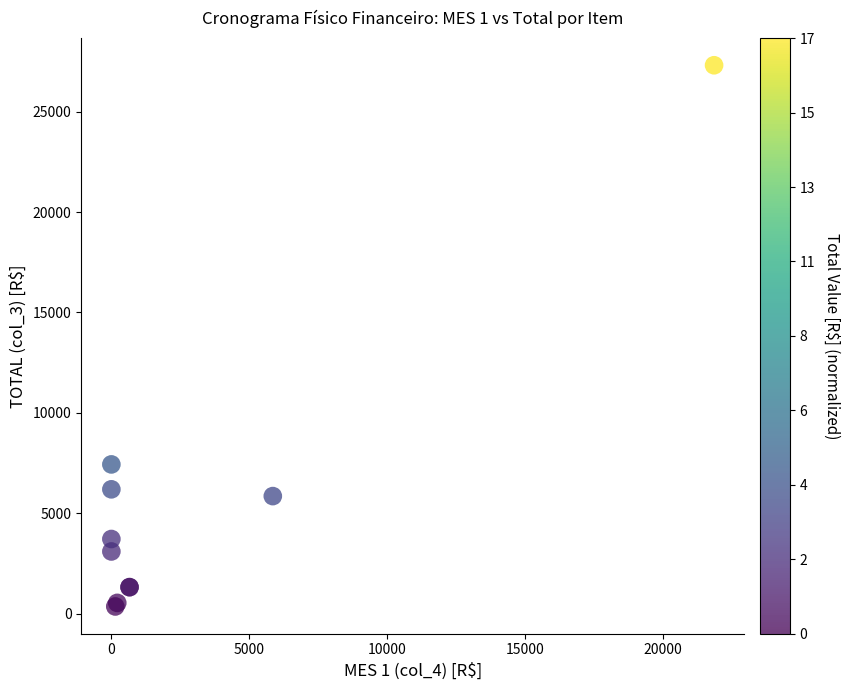

What Y value in the scatter plot is closest to 13834?

7431.4